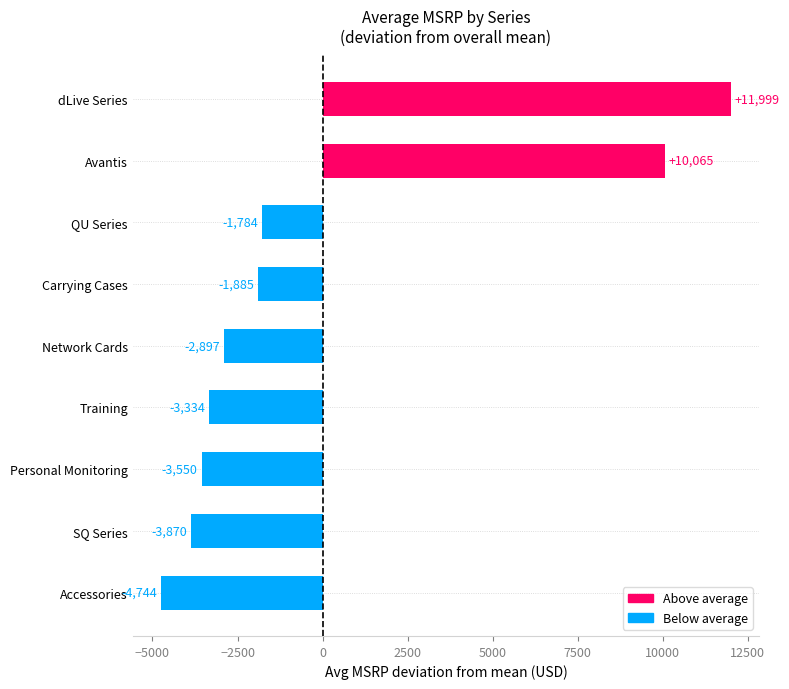

At which label is the value closest to 3627?

QU Series